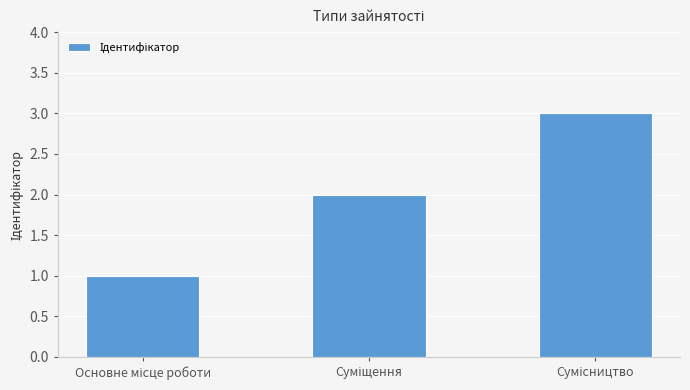

What is the sum of all values?

6